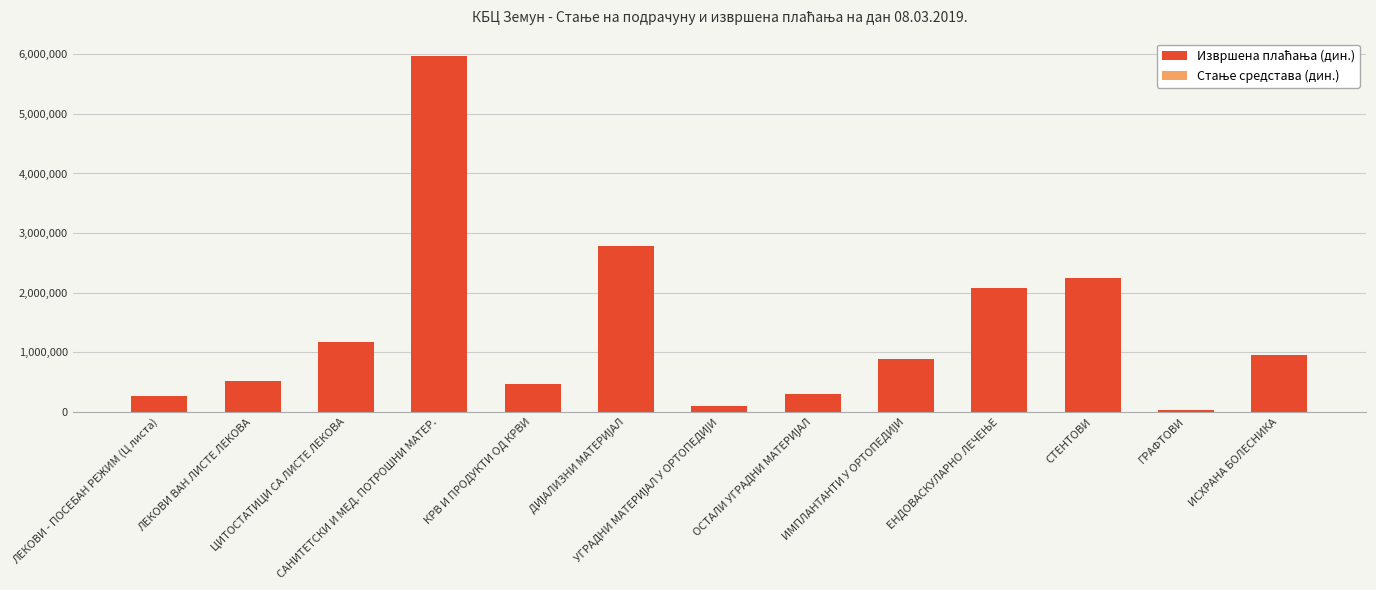

What is the maximum value shown in the chart?

5962486.6